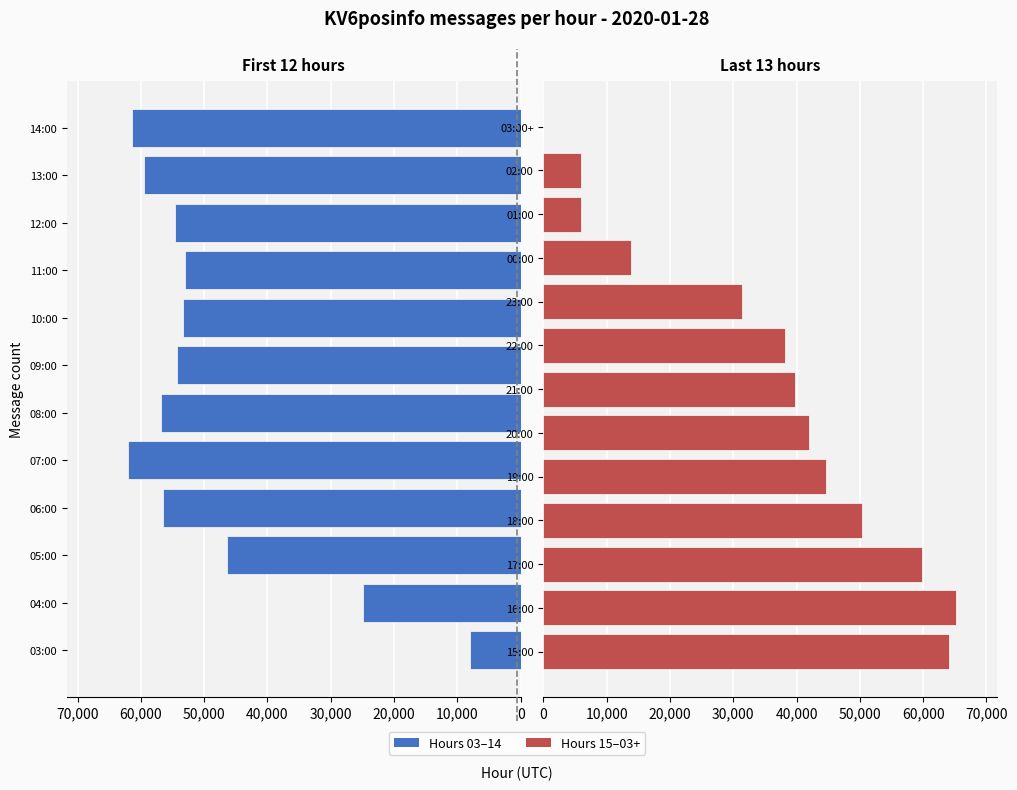

Does the chart contain any negative values?

No